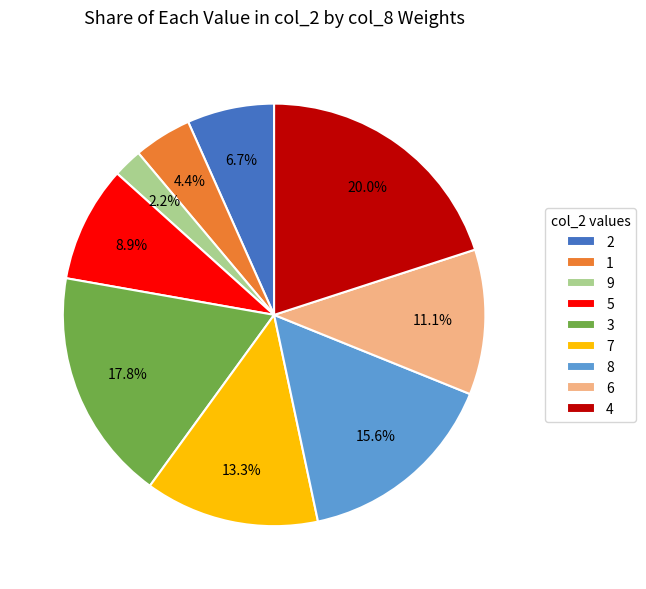

What portion of the pie excludes 7?

86.7%